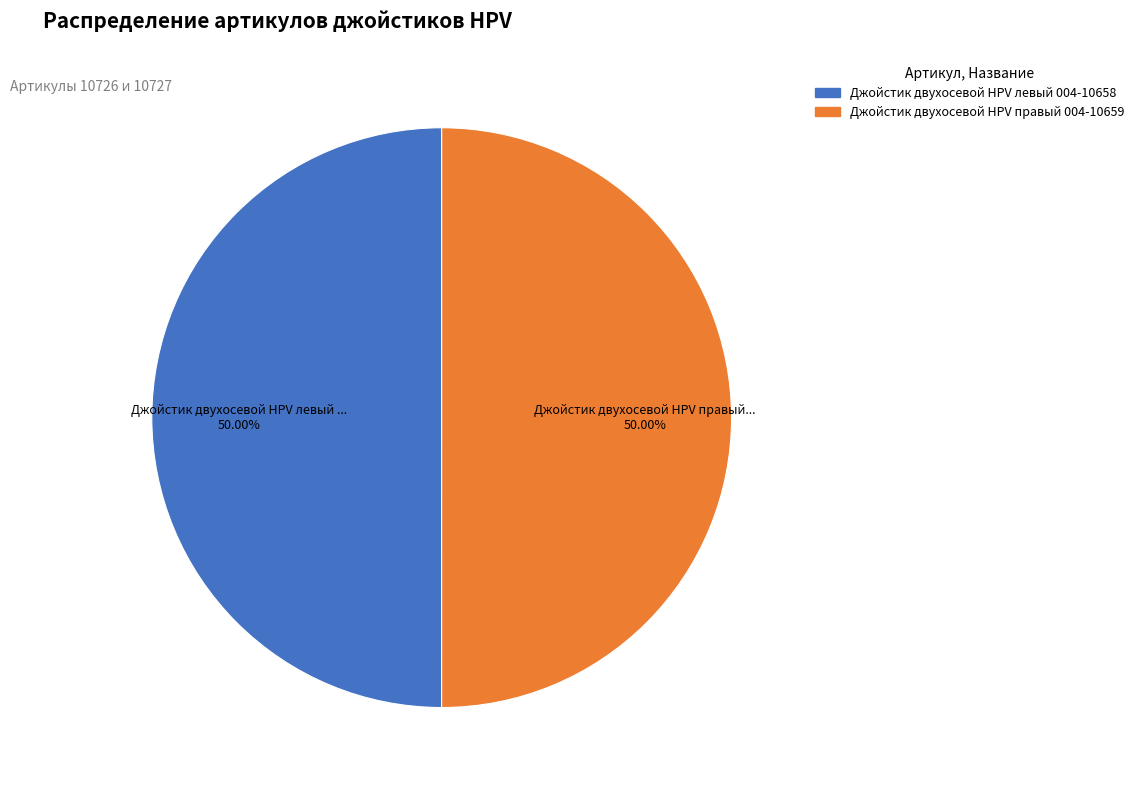

The Джойстик двухосевой HPV левый 004-10658 slice represents 44% of the pie. True or false?

False